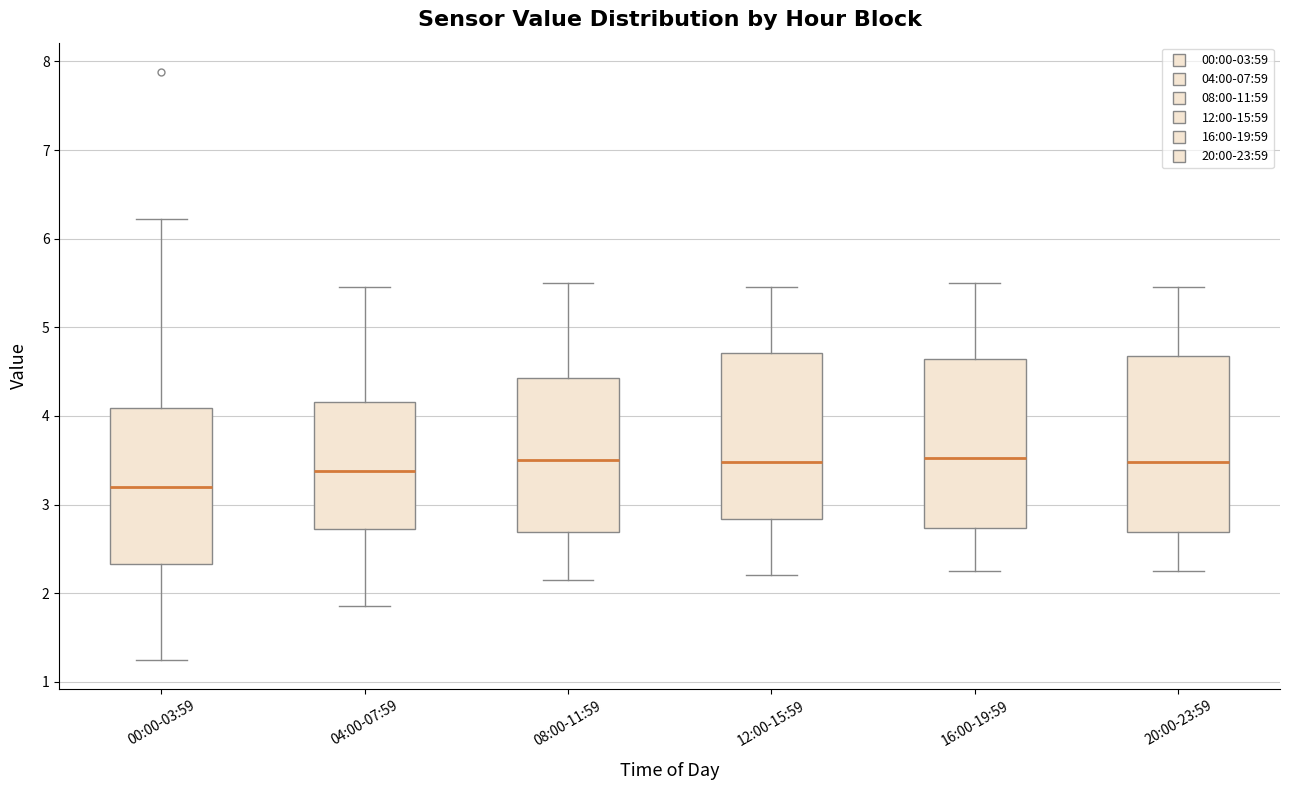

Reading left to right, read every box against the y-axis: the position of its median line, the range the box covers, and the ends of its whiskers. The values are not printed on the chart, so give them approximately, as read against the axis.

00:00-03:59: median 3.2, box 2.3 to 4.1, whiskers 1.3 to 6.2
04:00-07:59: median 3.4, box 2.7 to 4.2, whiskers 1.9 to 5.5
08:00-11:59: median 3.5, box 2.7 to 4.4, whiskers 2.2 to 5.5
12:00-15:59: median 3.5, box 2.8 to 4.7, whiskers 2.2 to 5.5
16:00-19:59: median 3.5, box 2.7 to 4.6, whiskers 2.3 to 5.5
20:00-23:59: median 3.5, box 2.7 to 4.7, whiskers 2.3 to 5.5